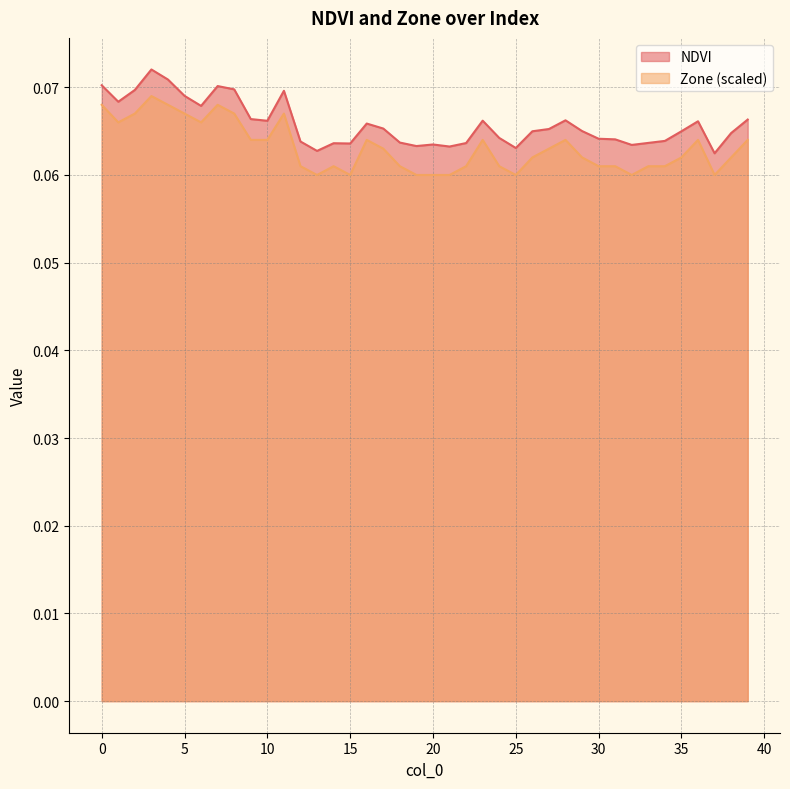

Where is the first local minimum for Zone?

1